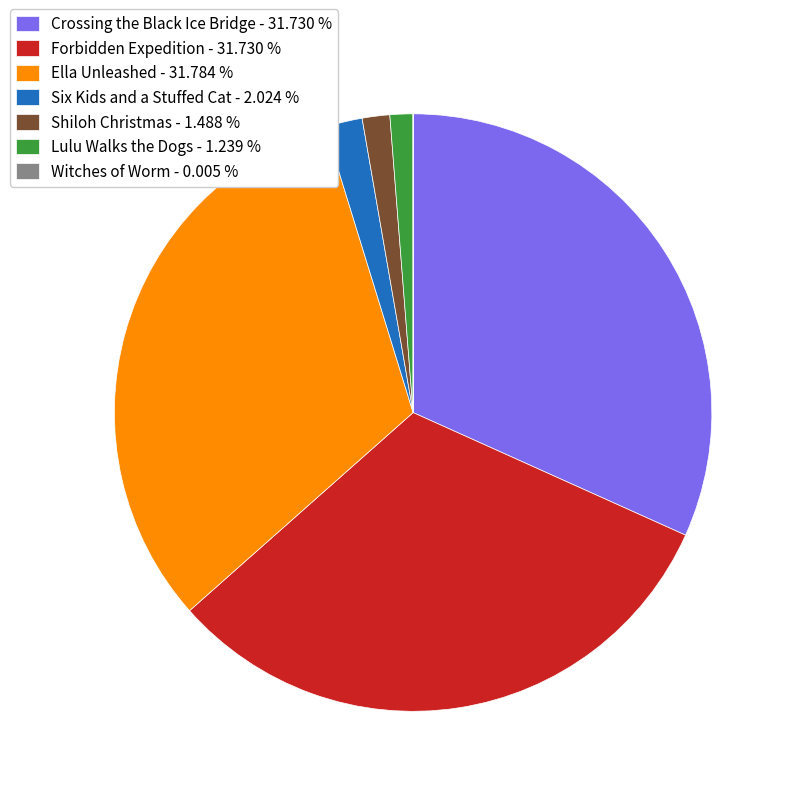

Combined, do Shiloh Christmas - 1.488 % and Ella Unleashed - 31.784 % account for over 50%?

No